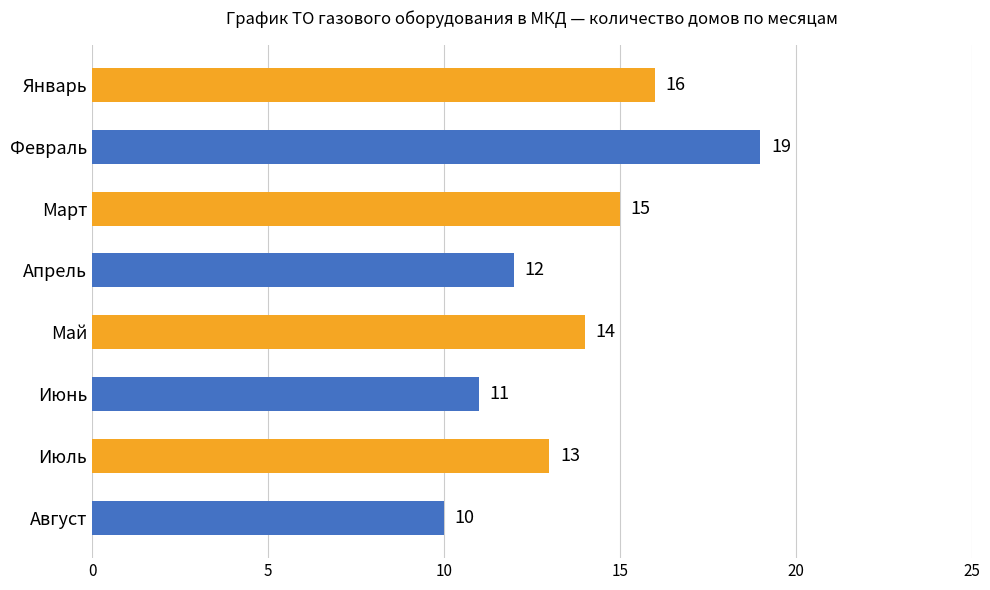

Reading bottom to top, list all the values displayed in this chart.

Август=10	Июль=13	Июнь=11	Май=14	Апрель=12	Март=15	Февраль=19	Январь=16